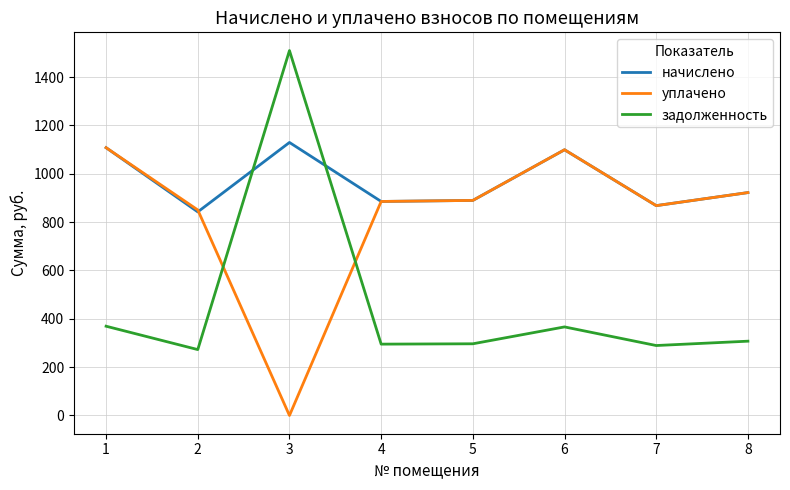

Where does the уплачено series first go above 889?

1